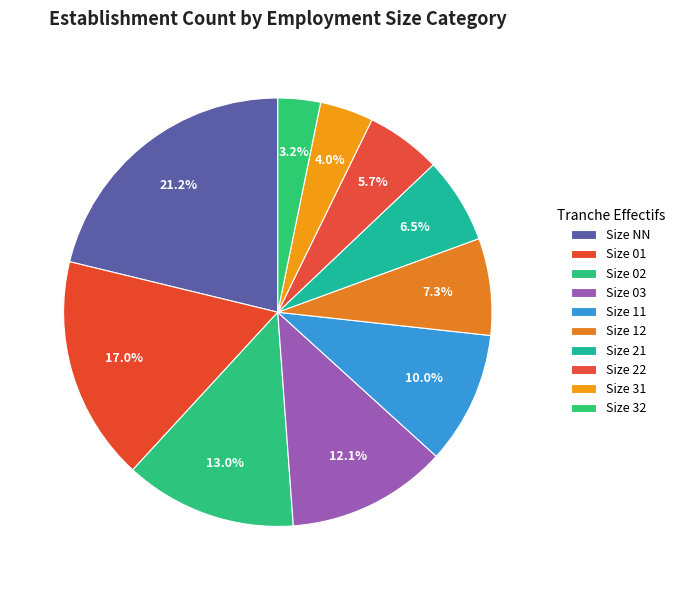

How many slices are in this pie chart?

10